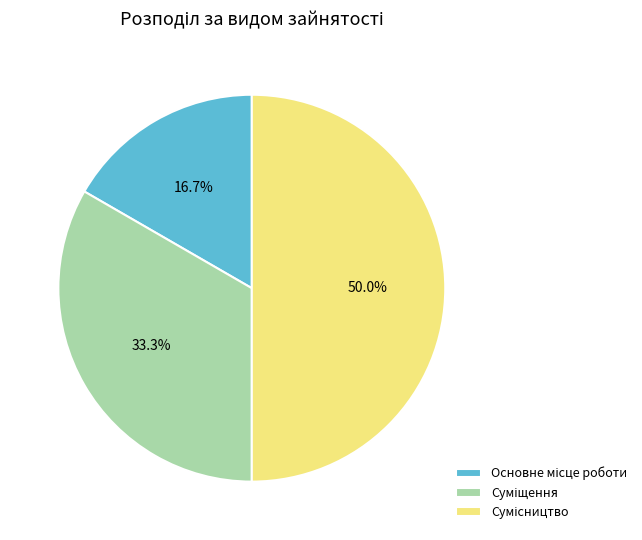

How many segments does this pie chart have?

3